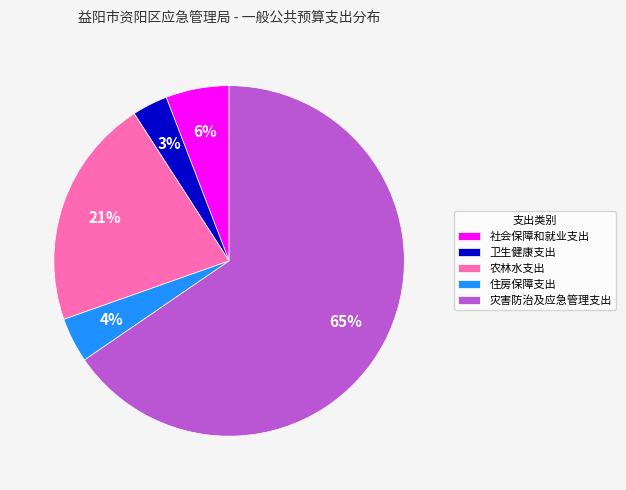

Is the sum of 灾害防治及应急管理支出 and 卫生健康支出 greater than half?

Yes